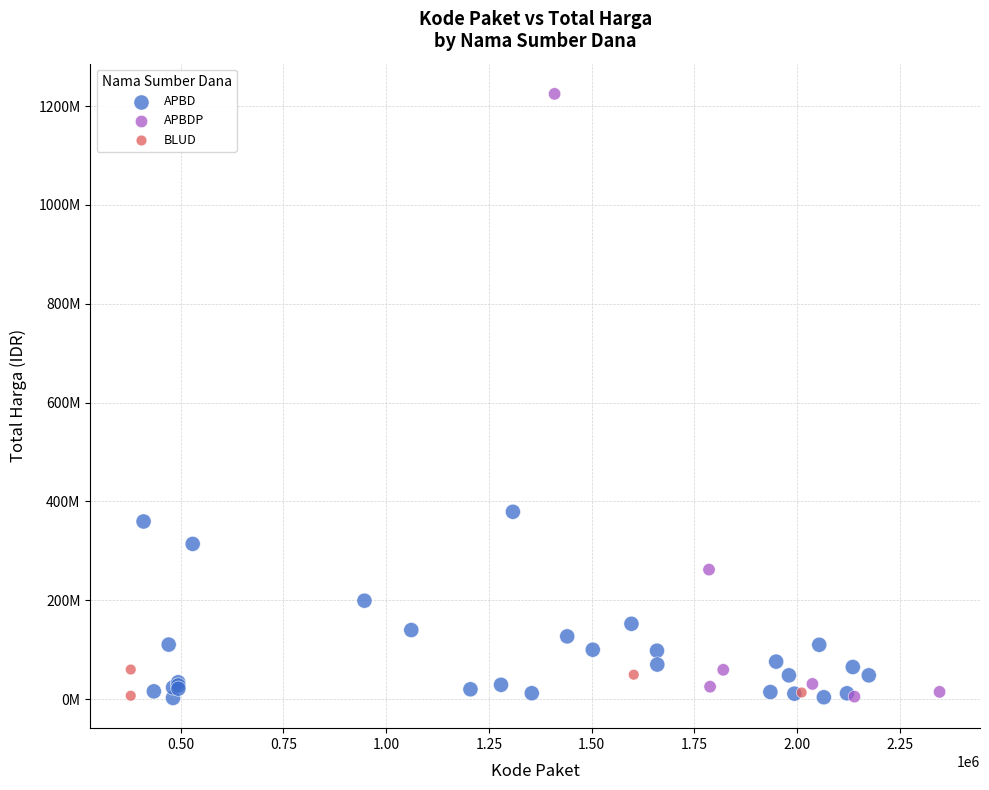

What are all the series names shown in the legend?

APBD, APBDP, BLUD